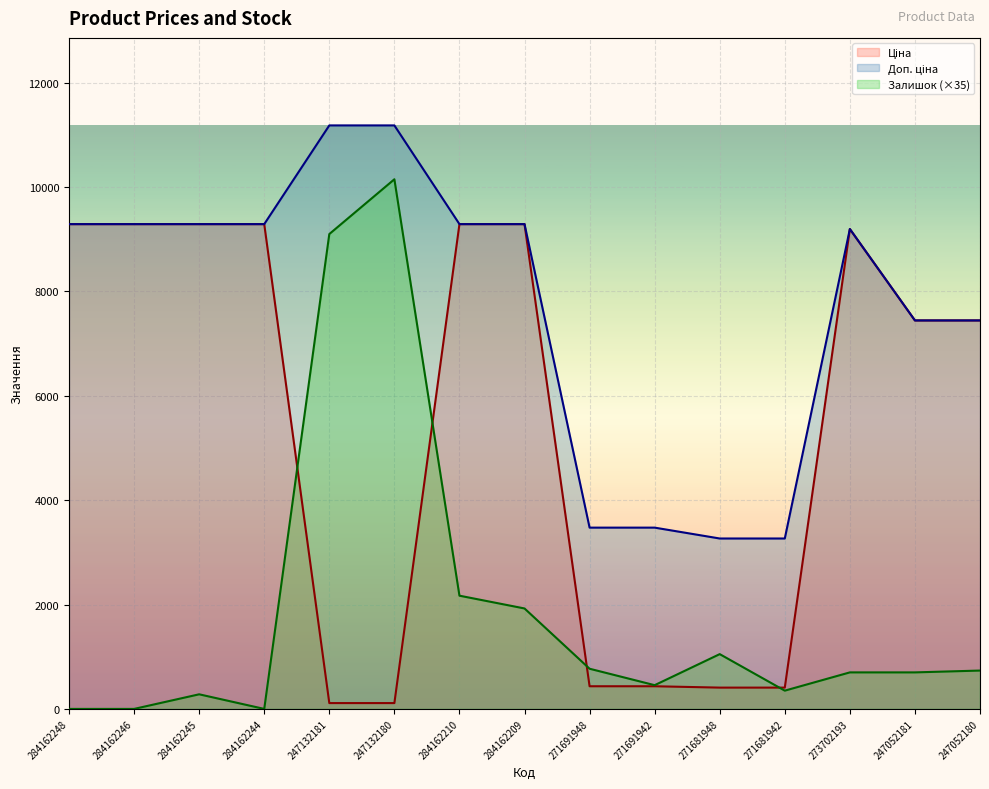

What is the difference between the Залишок values at 271691942 and 247132180?

9695.0